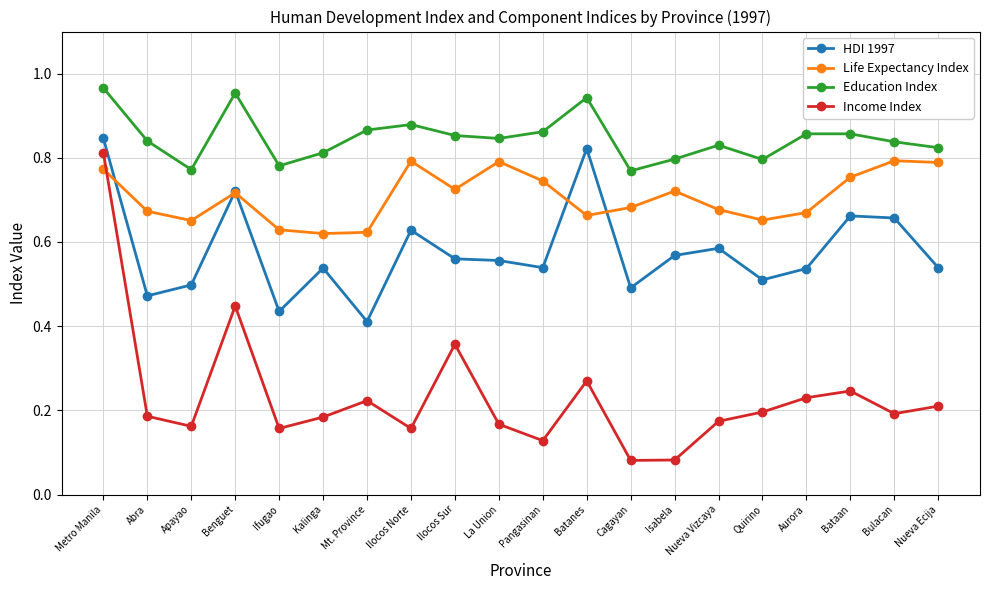

Where is the first local minimum for Income Index?

Apayao